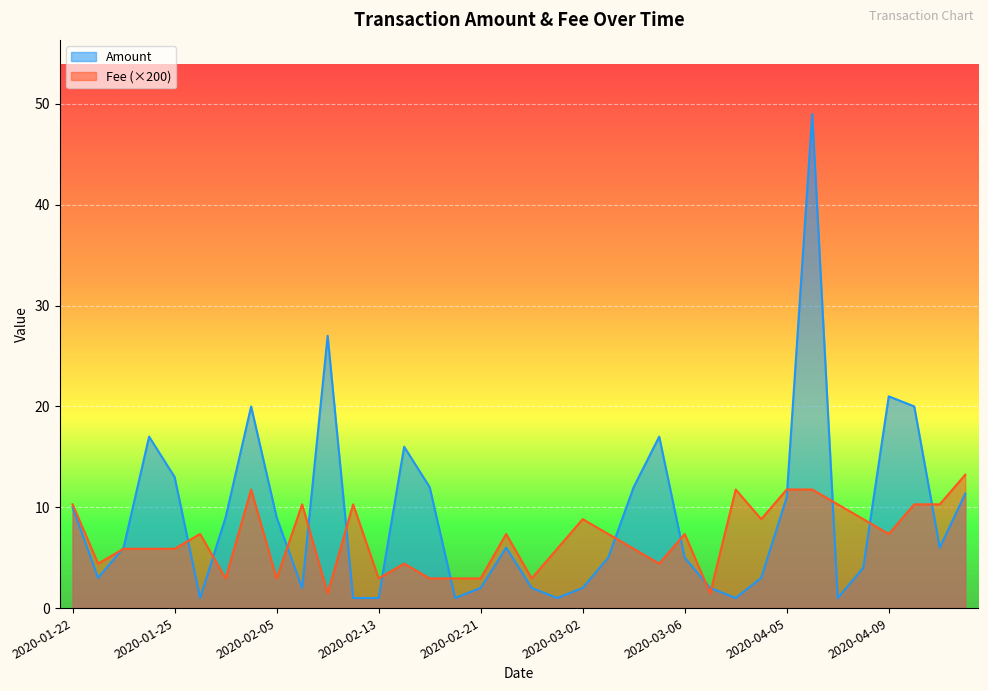

What is the value of the Amount point at the 30th from the left?

49.0